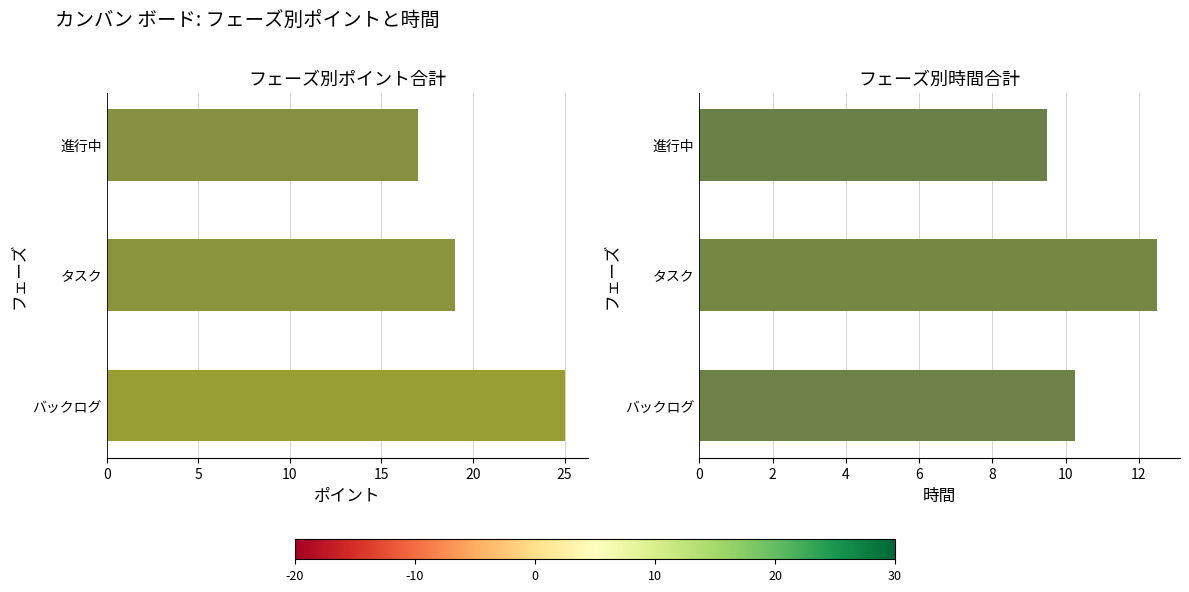

Reading left to right, extract all data points from this chart.

ポイント: 25.0	19.0	17.0
時間: 10.2	12.5	9.5